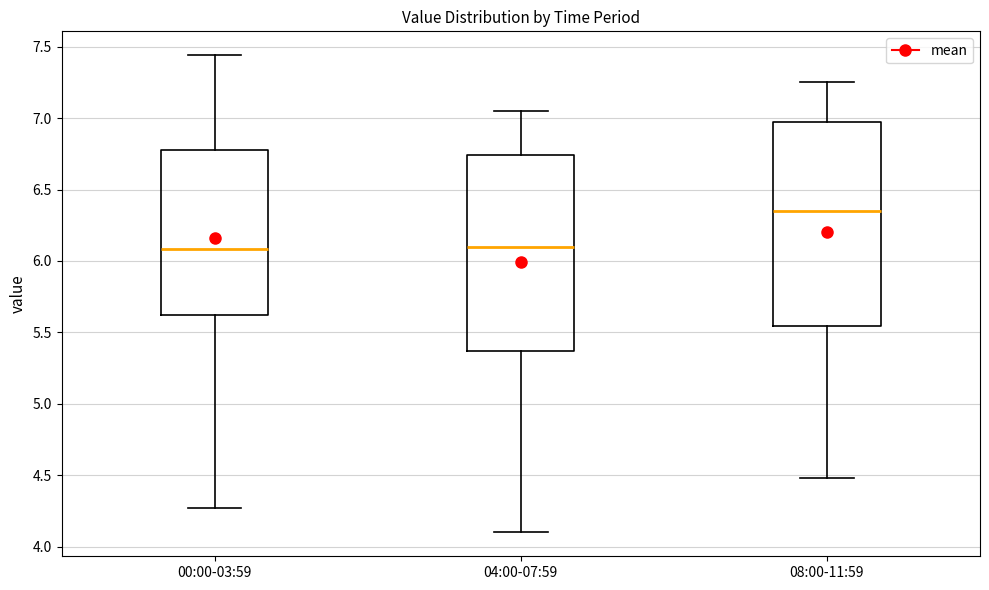

Reading left to right, read every box against the y-axis: the position of its median line, the range the box covers, and the ends of its whiskers. The values are not printed on the chart, so give them approximately, as read against the axis.

00:00-03:59: median 6.10, box 5.60 to 6.80, whiskers 4.25 to 7.45
04:00-07:59: median 6.10, box 5.35 to 6.75, whiskers 4.10 to 7.05
08:00-11:59: median 6.35, box 5.55 to 6.95, whiskers 4.50 to 7.25